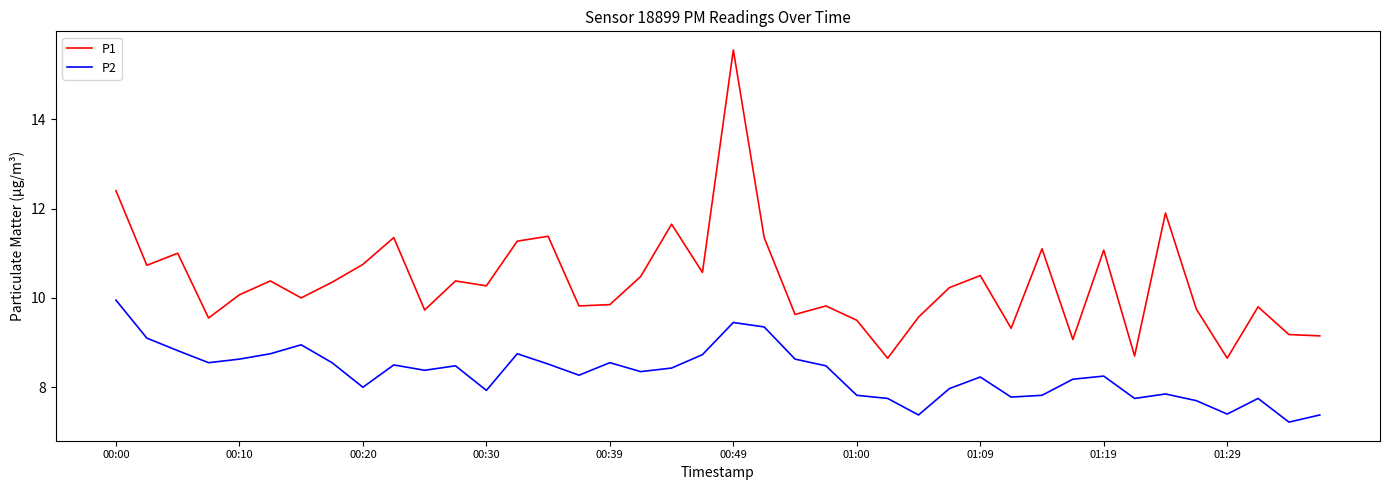

True or false: P1 and P2 cross at least once.

False